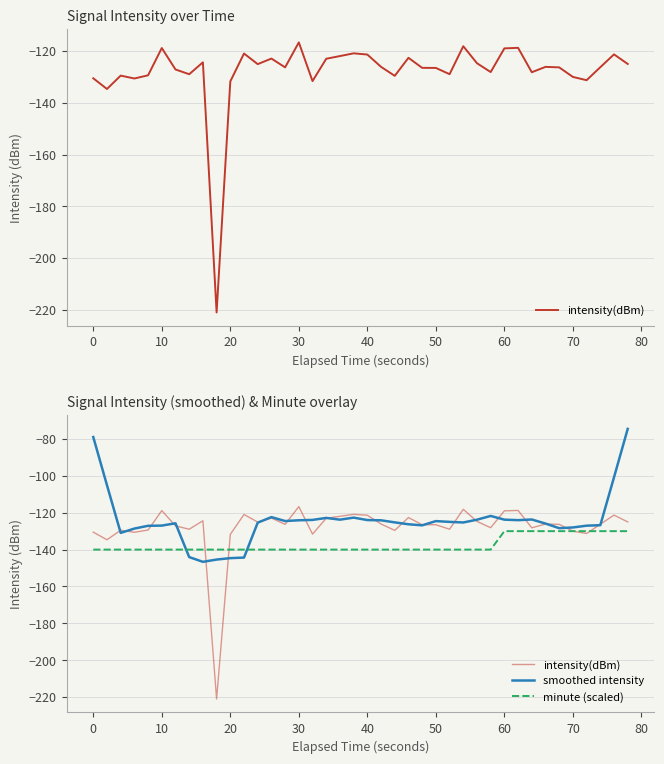

Reading left to right, what are all the values shown in this chart?

intensity(dBm): -130.5	-134.7	-129.5	-130.6	-129.4	-118.8	-127.1	-129.0	-124.4	-221.0	-131.7	-121.0	-125.1	-122.9	-126.3	-116.7	-131.6	-123.0	-121.9	-120.9	-121.4	-126.1	-129.6	-122.6	-126.5	-126.5	-128.9	-118.1	-124.7	-128.1	-119.0	-118.8	-128.2	-126.1	-126.3	-130.0	-131.3	-126.2	-121.3	-125.0
smoothed intensity: -78.9	-105.1	-130.9	-128.6	-127.1	-127.0	-125.7	-144.1	-146.6	-145.4	-144.6	-144.3	-125.4	-122.4	-124.5	-124.1	-123.9	-122.8	-123.8	-122.7	-124.0	-124.1	-125.2	-126.3	-126.8	-124.5	-125.0	-125.3	-123.8	-121.7	-123.8	-124.0	-123.7	-125.9	-128.4	-128.0	-127.0	-126.8	-100.8	-74.5
minute (scaled): -140.0	-140.0	-140.0	-140.0	-140.0	-140.0	-140.0	-140.0	-140.0	-140.0	-140.0	-140.0	-140.0	-140.0	-140.0	-140.0	-140.0	-140.0	-140.0	-140.0	-140.0	-140.0	-140.0	-140.0	-140.0	-140.0	-140.0	-140.0	-140.0	-140.0	-130.0	-130.0	-130.0	-130.0	-130.0	-130.0	-130.0	-130.0	-130.0	-130.0